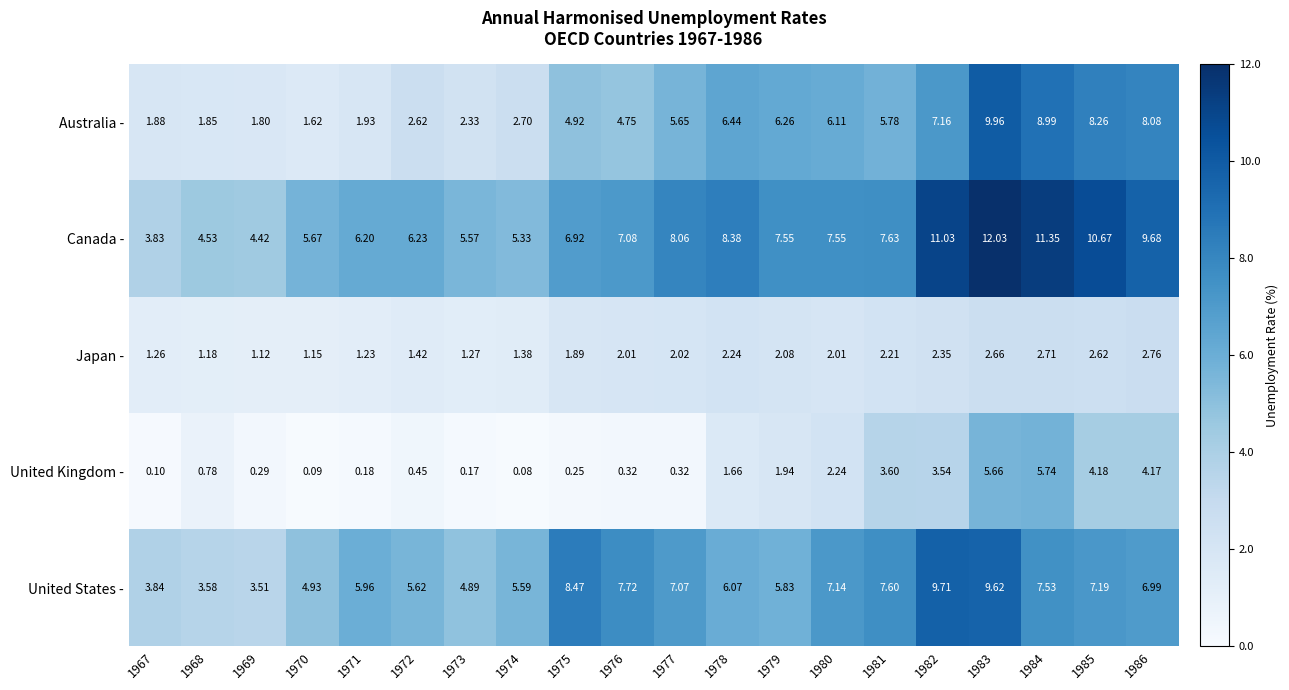

Is the value of Canada - at 1985 greater than the value of Japan - at 1976?

Yes